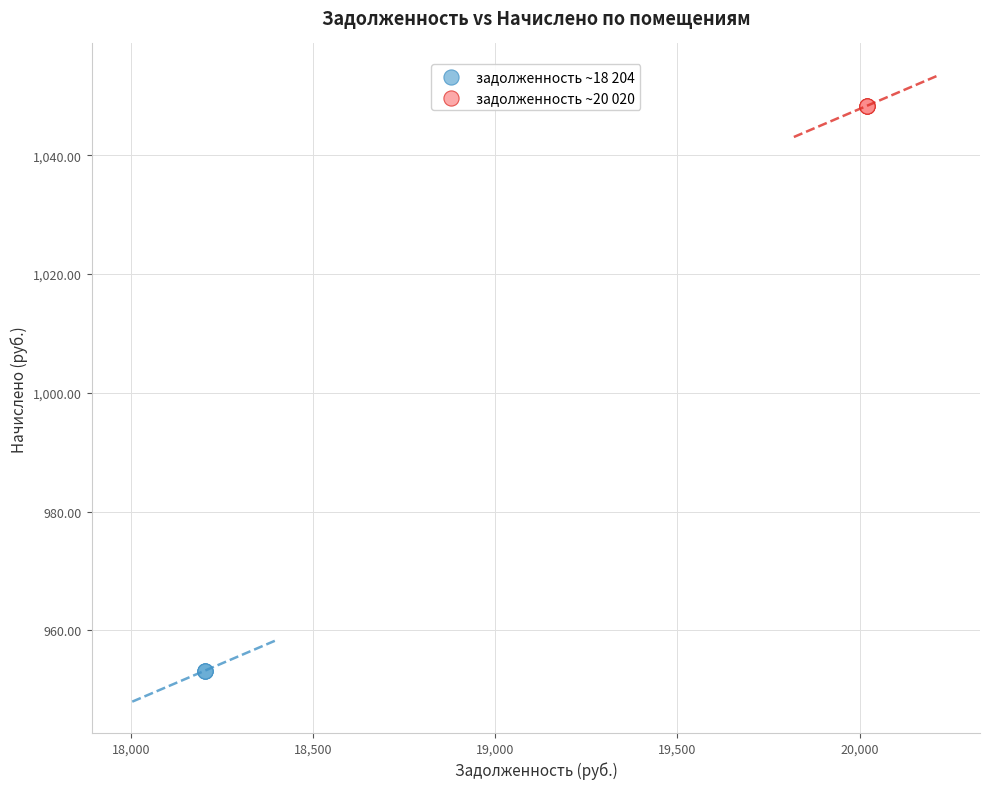

Which series reaches the minimum Y coordinate?

задолженность ~18 204